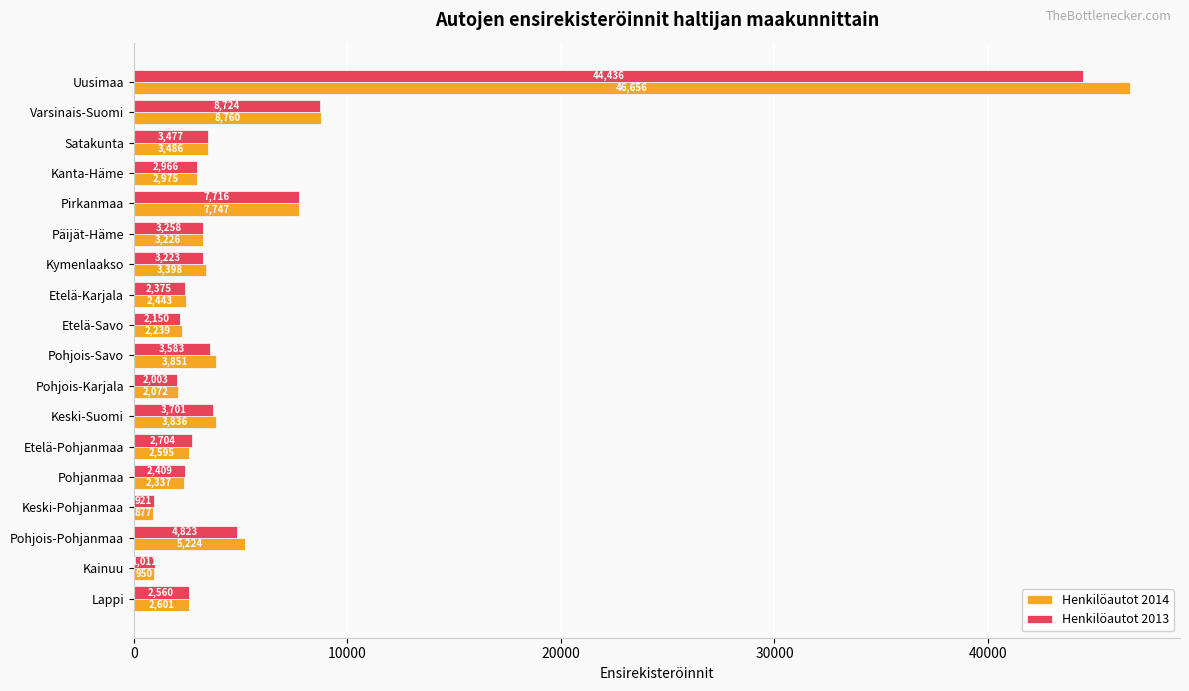

At Etelä-Pohjanmaa, list the series in order from smallest to largest.

Henkilöautot 2014, Henkilöautot 2013